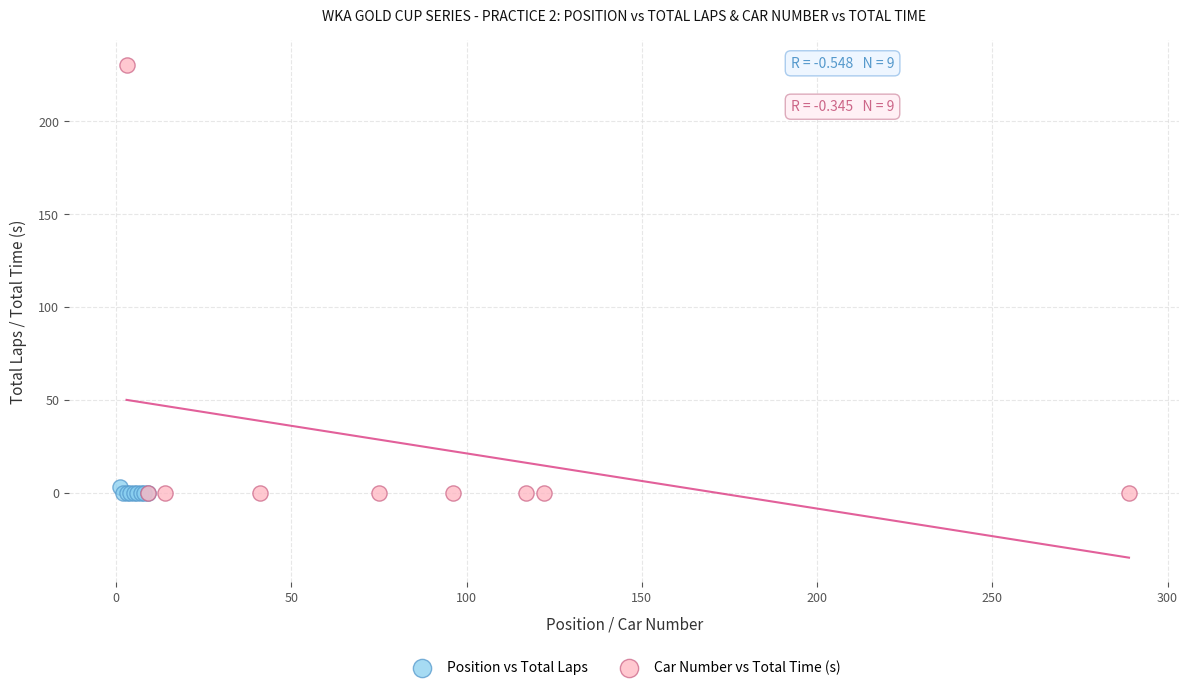

Which series reaches the maximum Y coordinate?

Car Number vs Total Time (s)